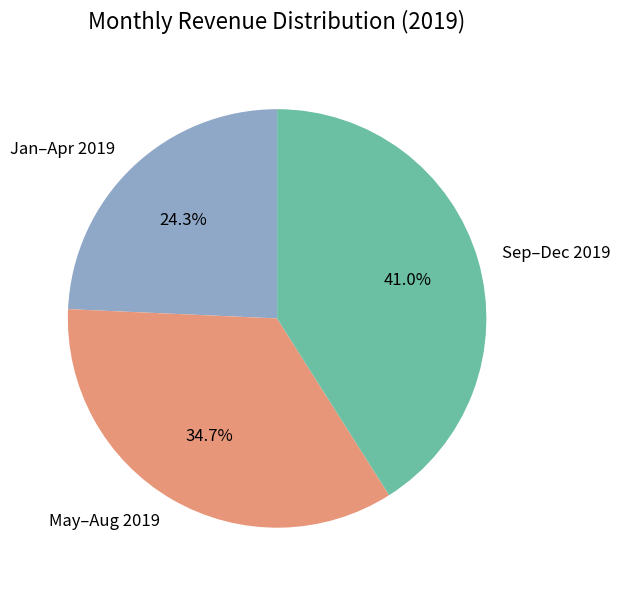

Is there any slice that represents more than half of the pie?

No